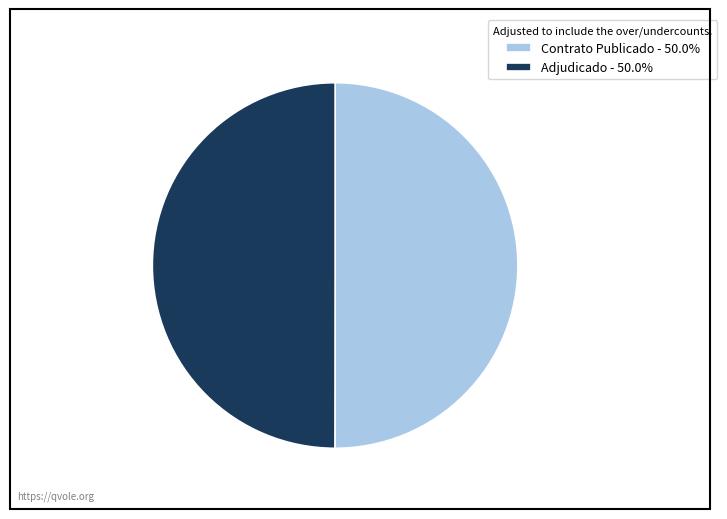

Is the sum of Adjudicado - 50.0% and Contrato Publicado - 50.0% greater than half?

Yes